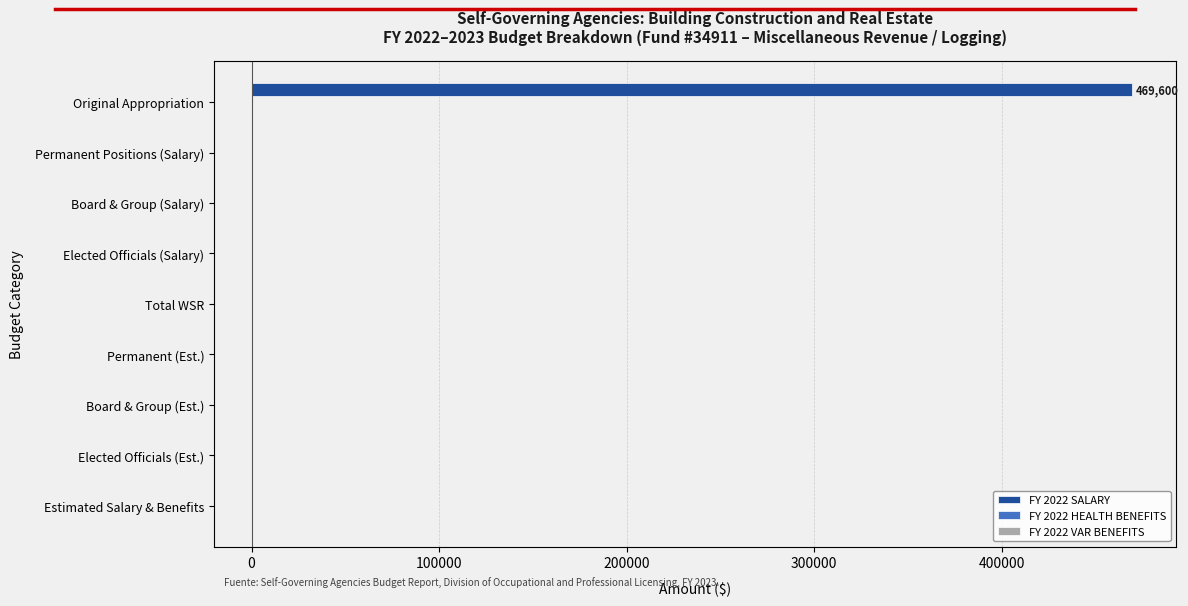

Which has a higher value, Estimated Salary & Benefits or Original Appropriation?

Original Appropriation